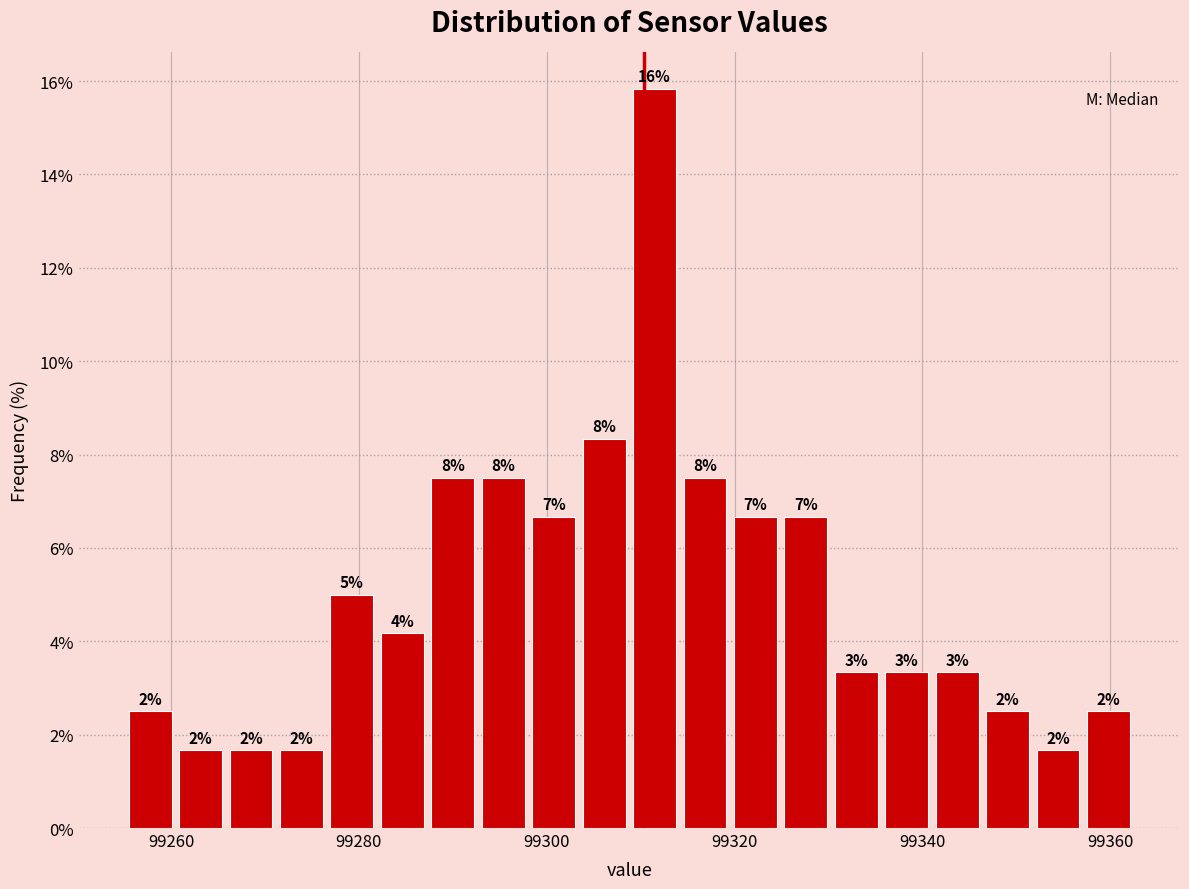

Read against the x-axis, roughly where is the centre of the tallest bar?

99312